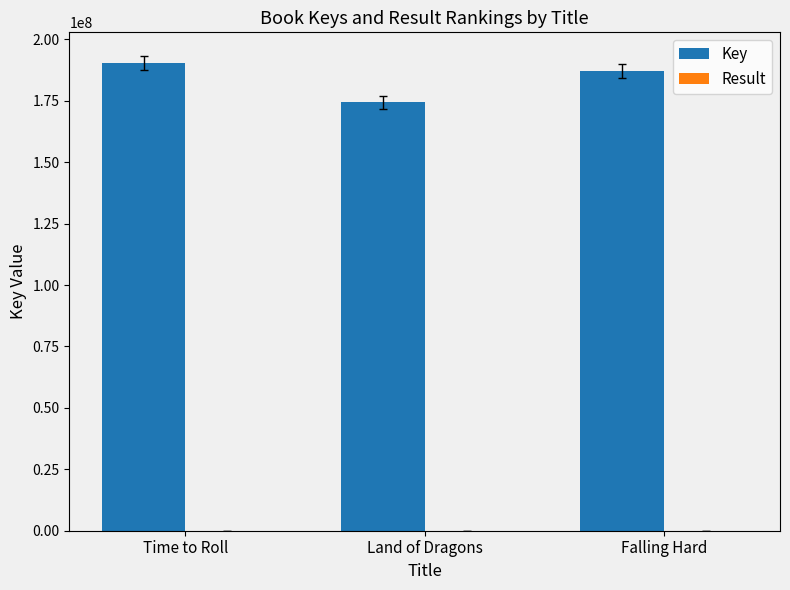

Are the bars horizontal?

No